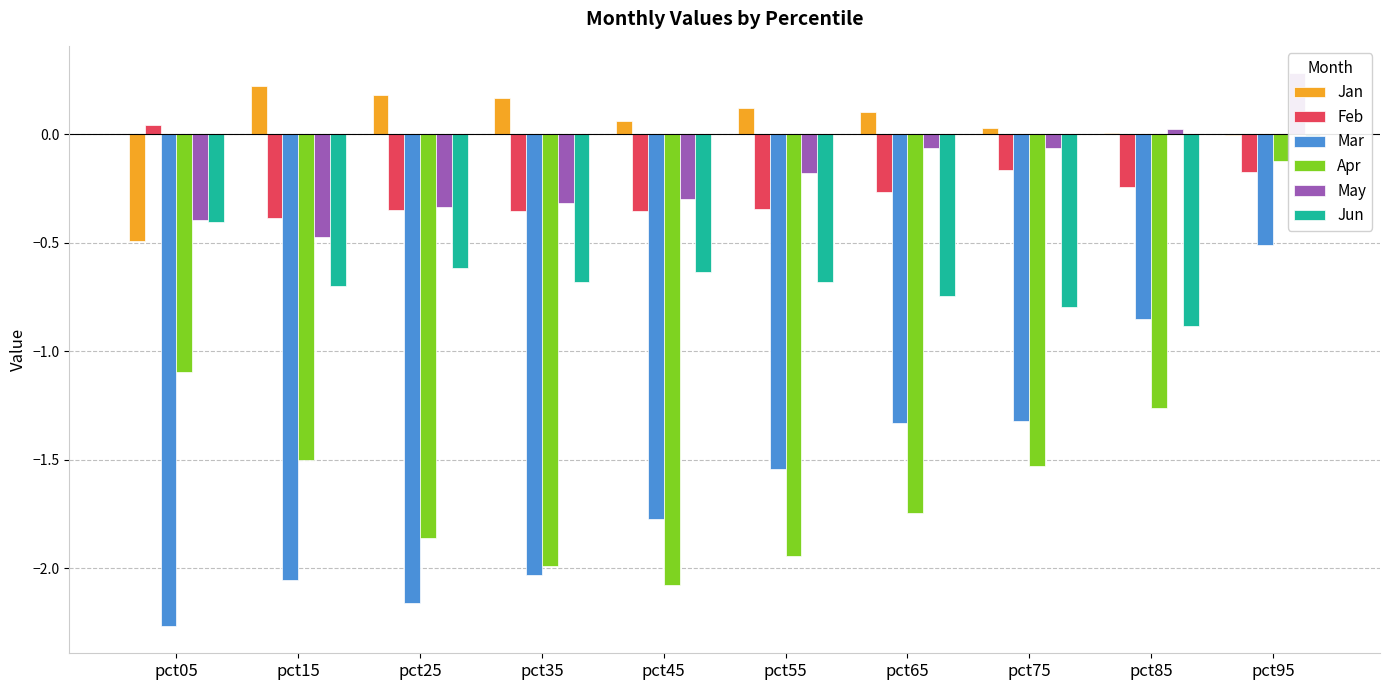

Is it true that May equals 0.0 at pct85?

True